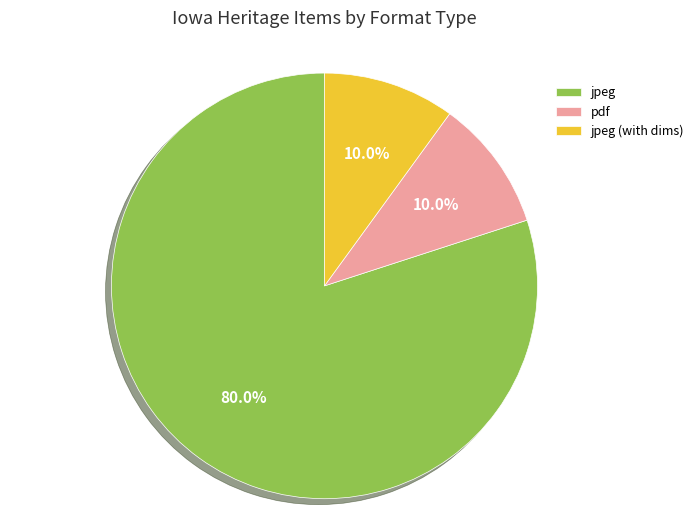

Which slice is the largest?

jpeg